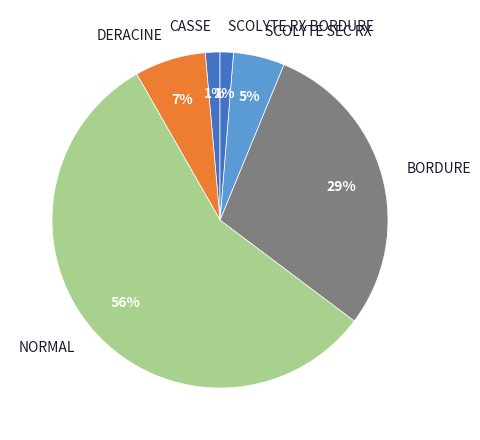

Is the sum of SCOLYTE SEC RX and CASSE greater than half?

No